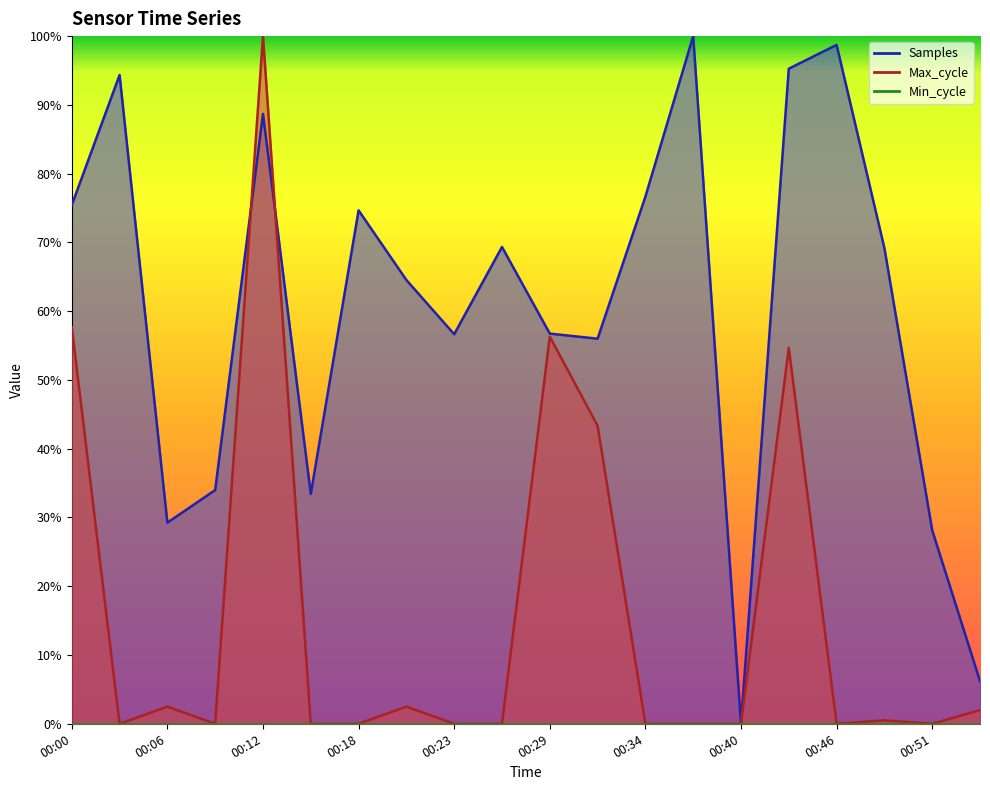

Count the number of categories in the chart.

20